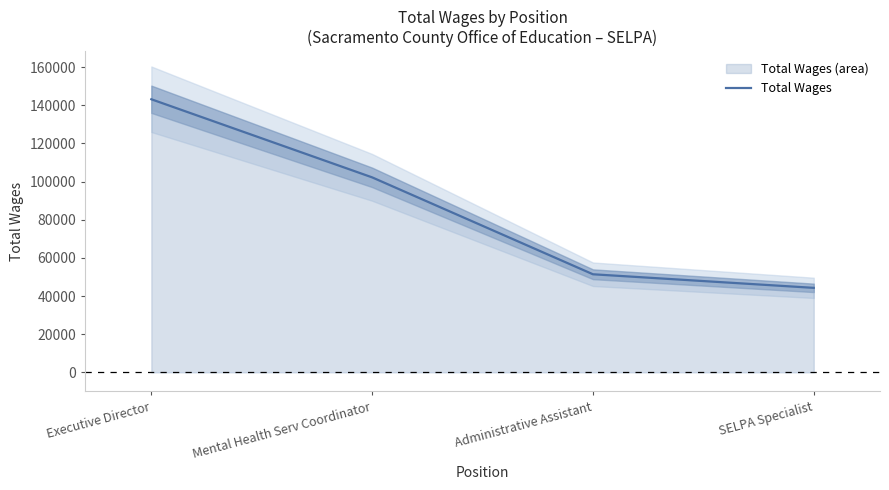

What is the label of the 3rd point from the left?

Administrative Assistant